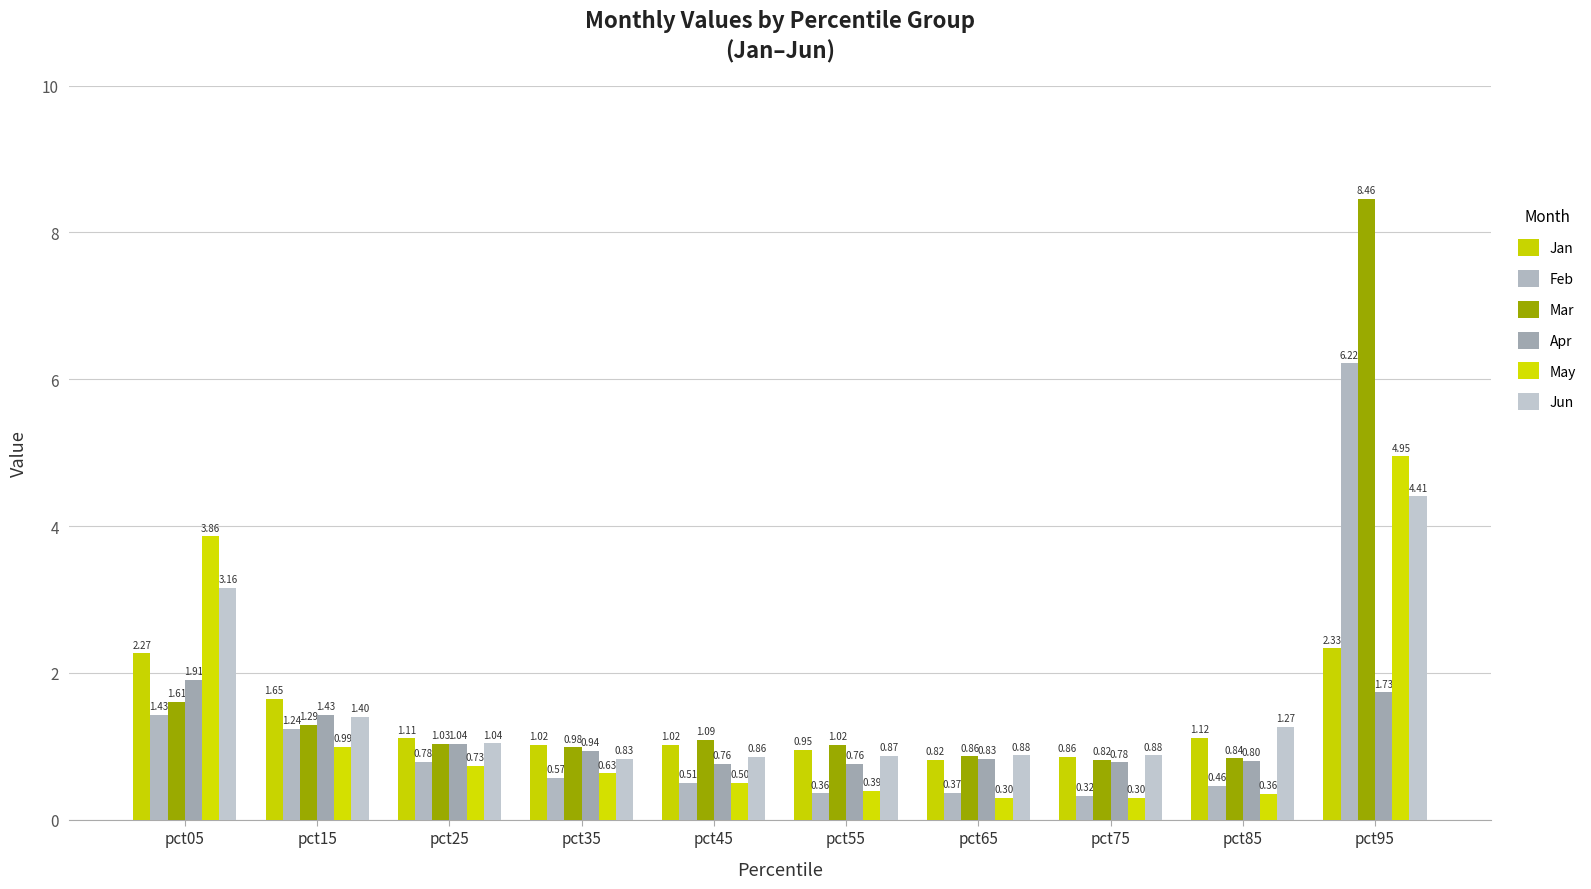

How many series are shown in this chart?

6